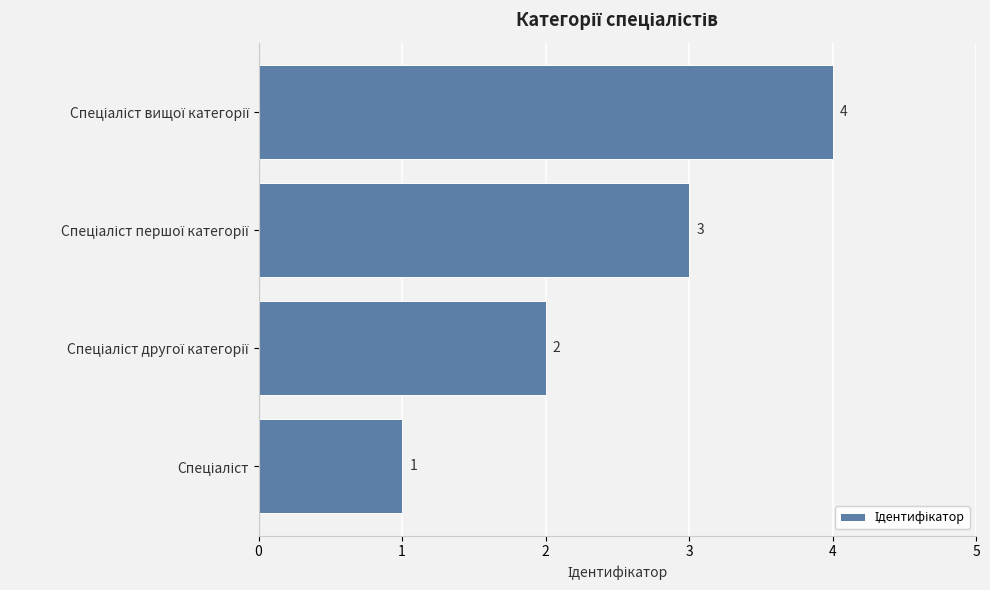

How many values are between 2 and 4?

3